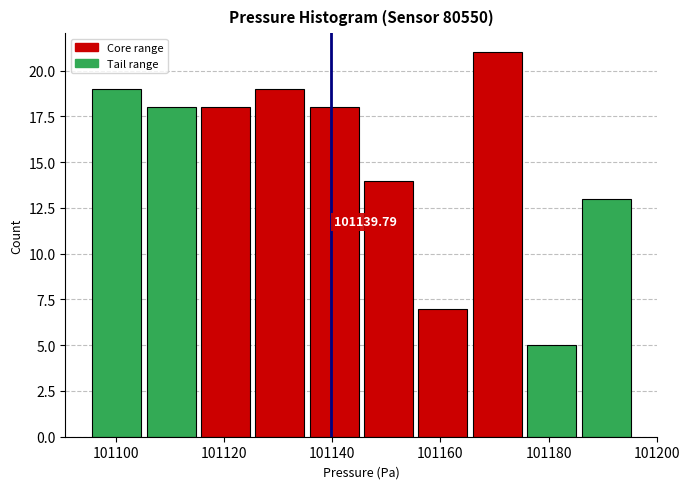

Over which range of the x-axis is the bar tallest?

101166 to 101176